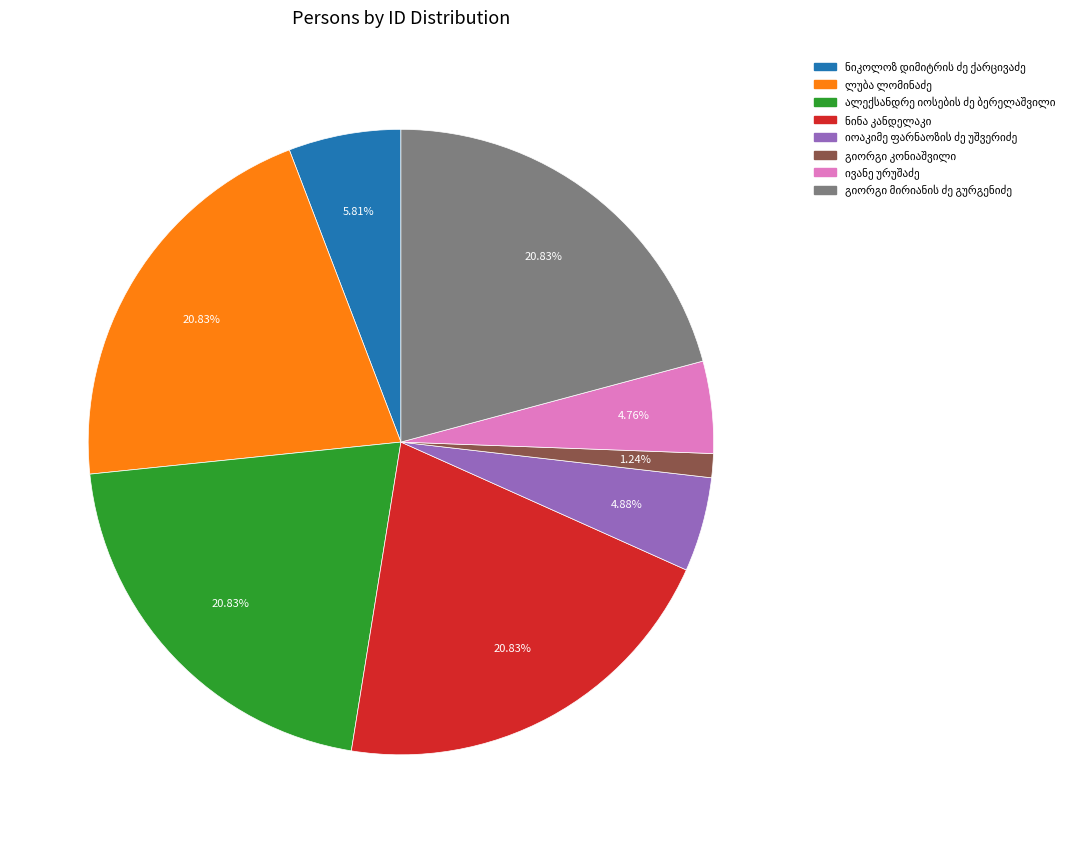

Is there any slice that represents more than half of the pie?

No